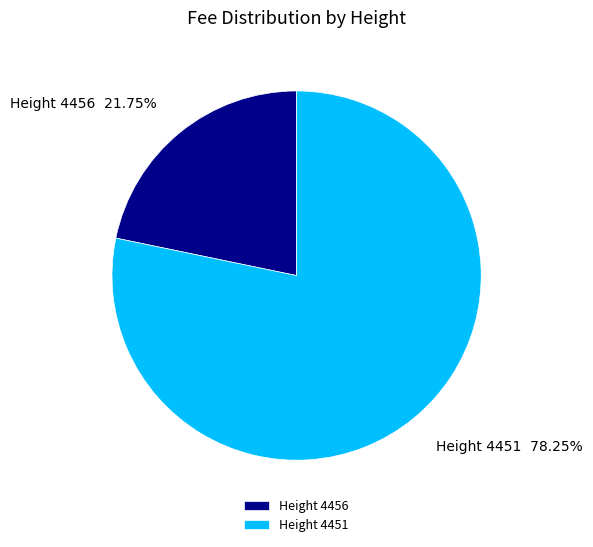

To the nearest percent, what is the combined percentage of Height 4456 and Height 4451?

100%